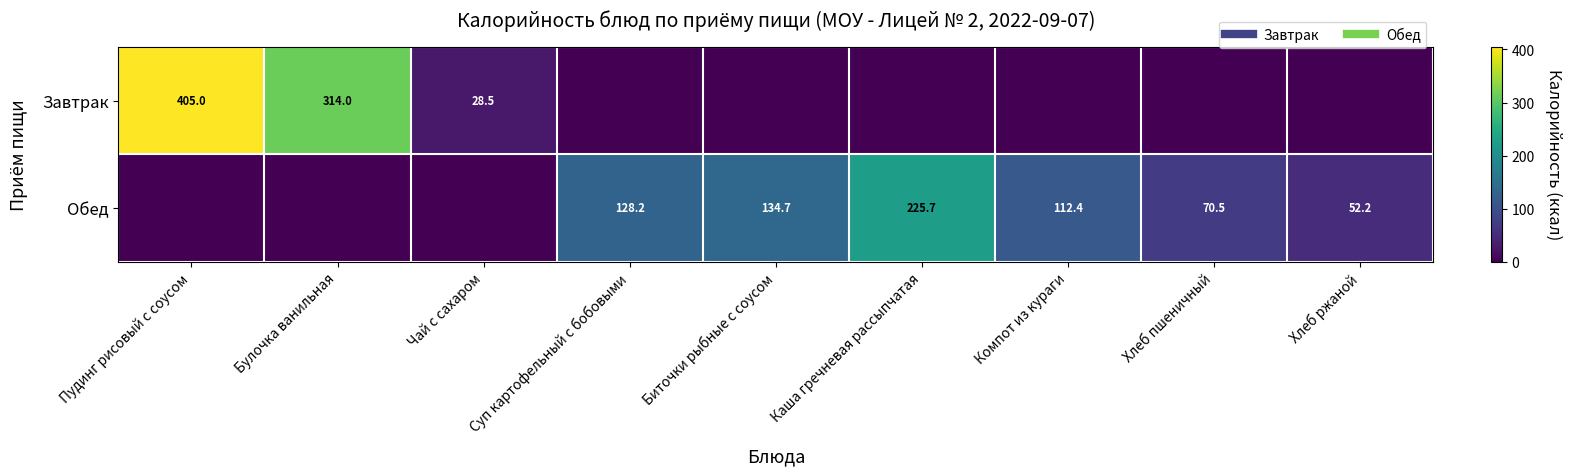

What is the average value of the Завтрак series?

83.0